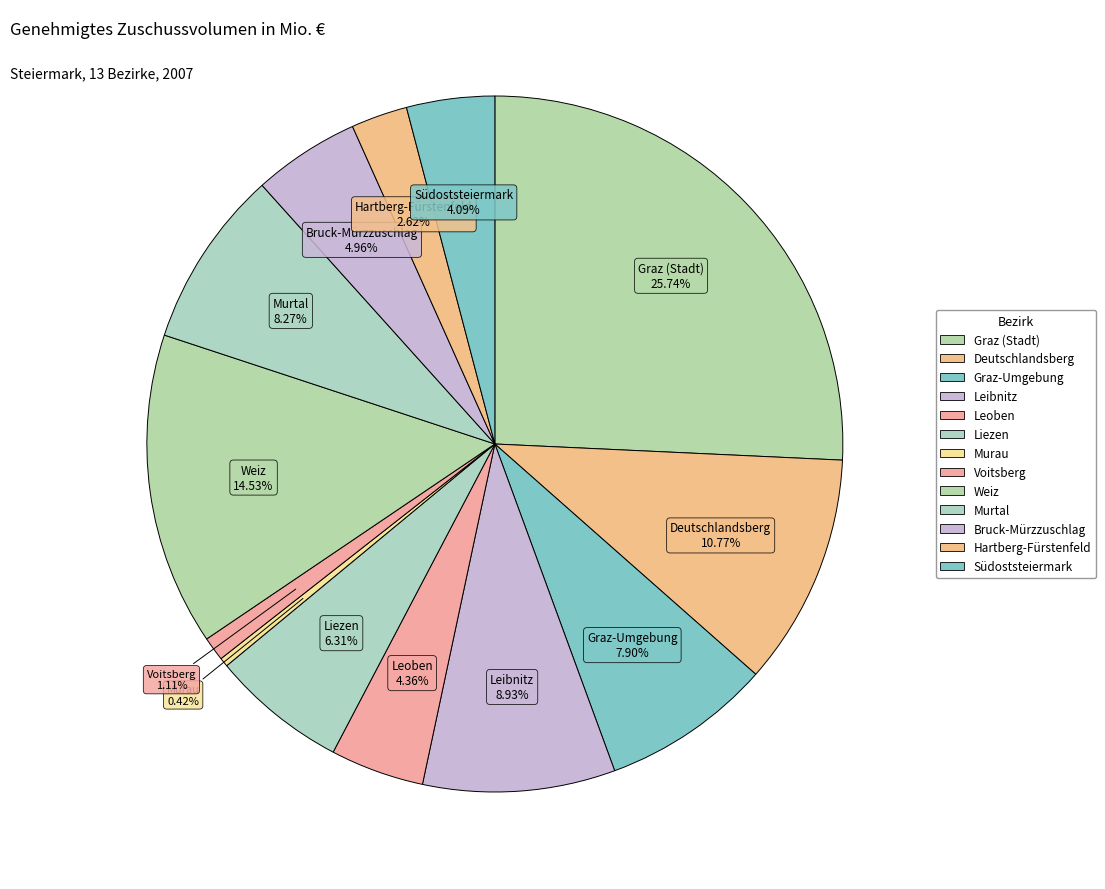

What percentage is NOT represented by Murau?

99.6%